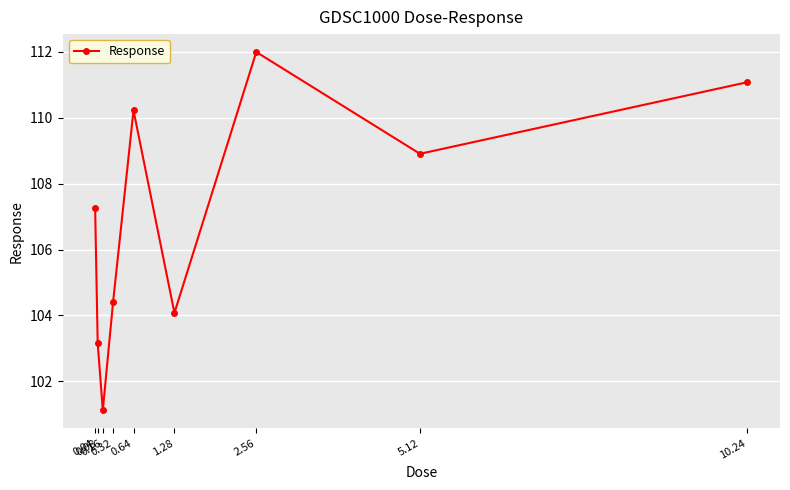

List the labels in order of value, smallest first.

0.16, 0.08, 1.28, 0.32, 0.04, 5.12, 0.64, 10.24, 2.56